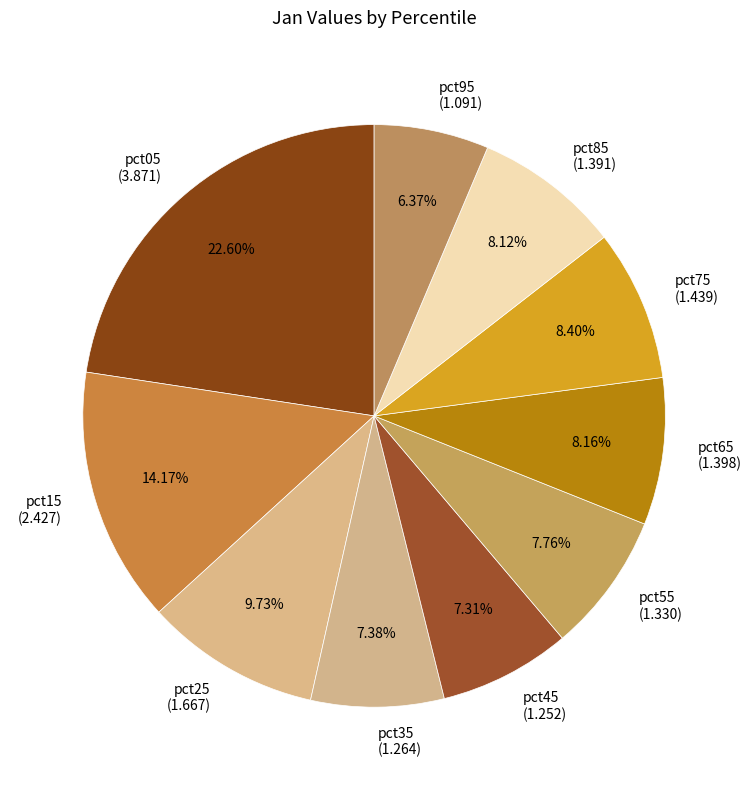

Is there a majority slice in this chart?

No